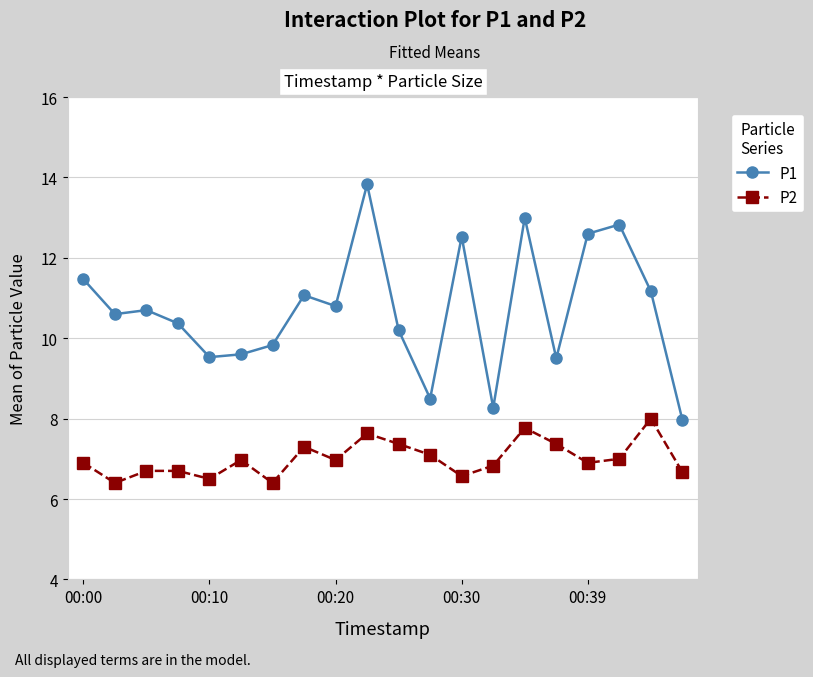

What is the difference between the maximum and minimum values in the P1 series?

5.9